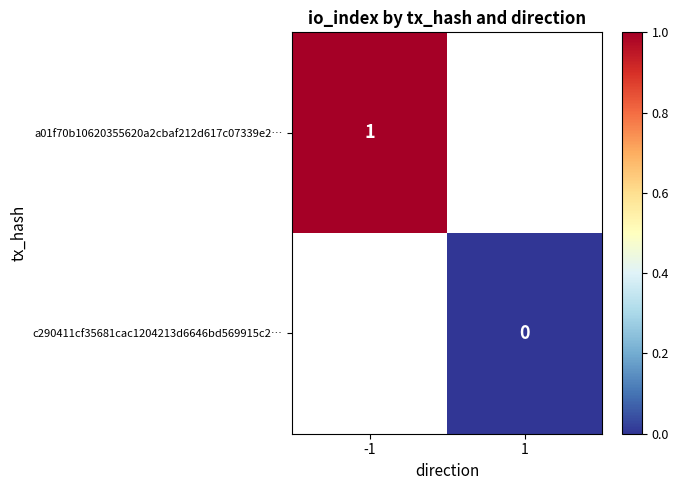

Is it true that a01f70b10620355620a2cbaf212d617c07339e2… equals 2 at -1?

False